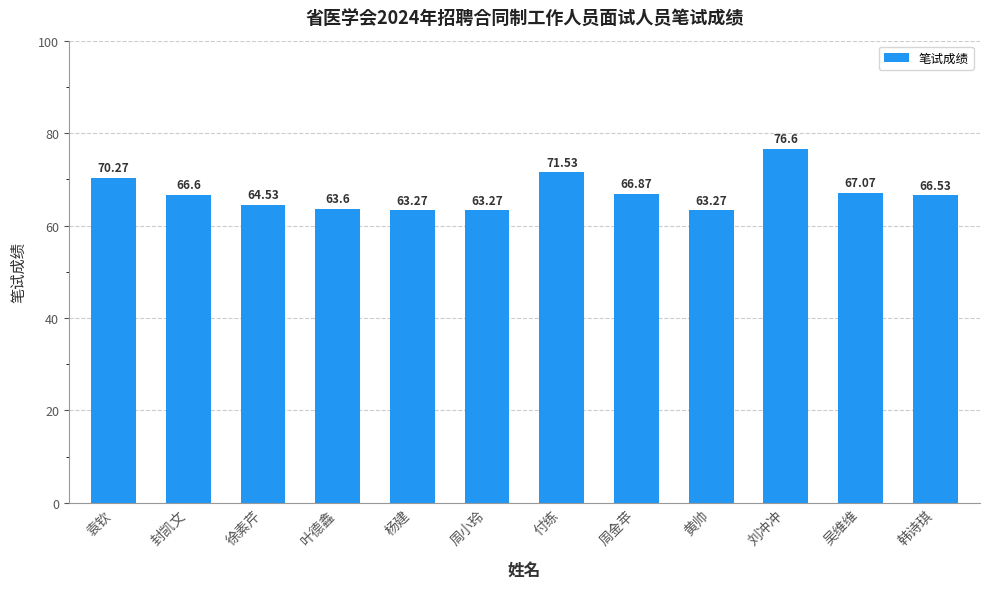

Is it true that the value at 吴维维 is 91.5?

False